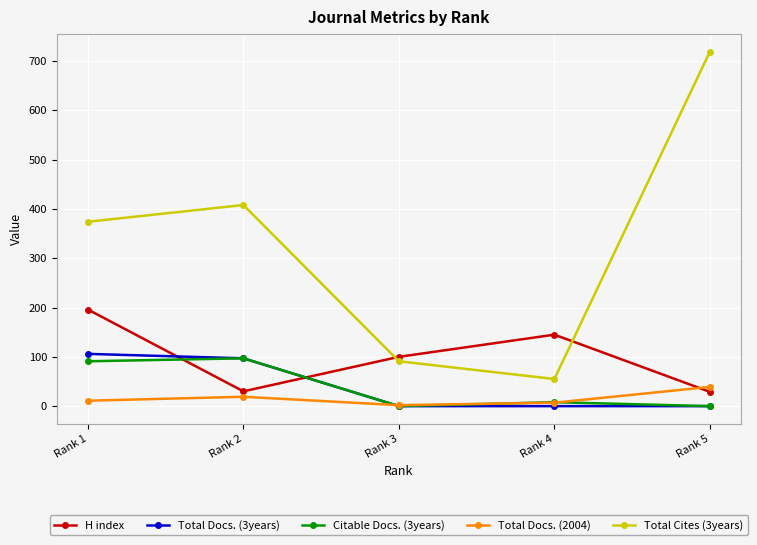

How many intersections are there between H index and Total Docs. (3years)?

2